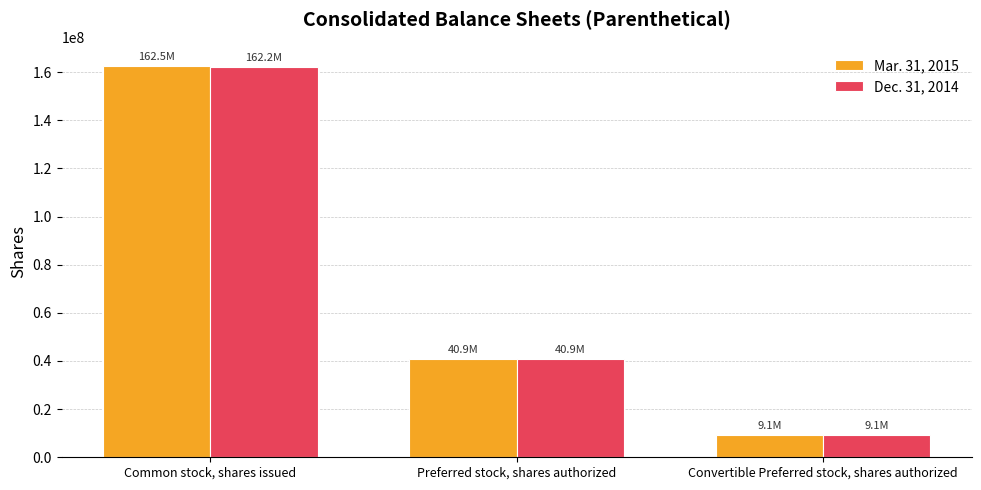

Count the number of categories in the chart.

3